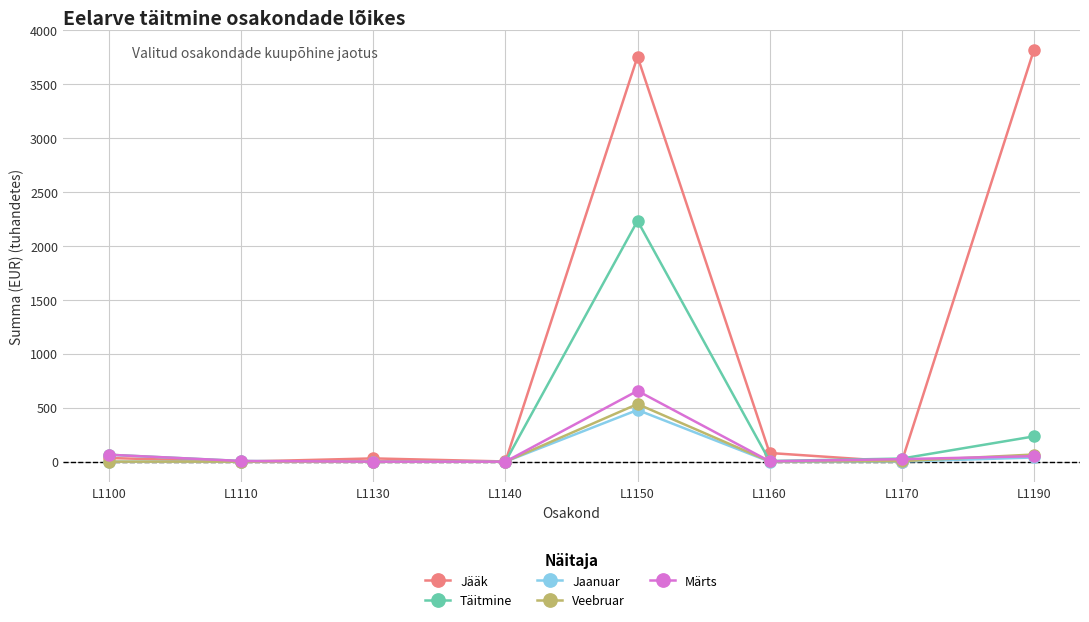

At which category is the sum across all series the highest?

L1150